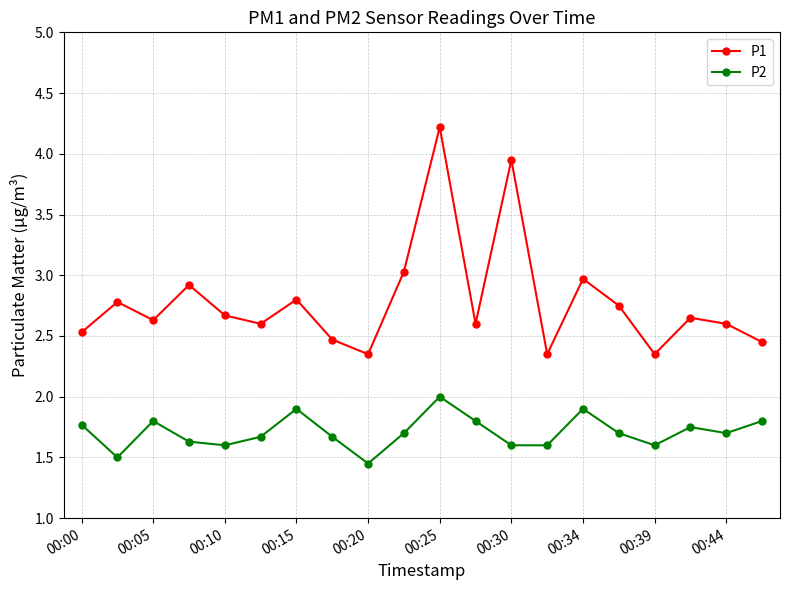

True or false: P2 has more than 1 interior local peaks.

True